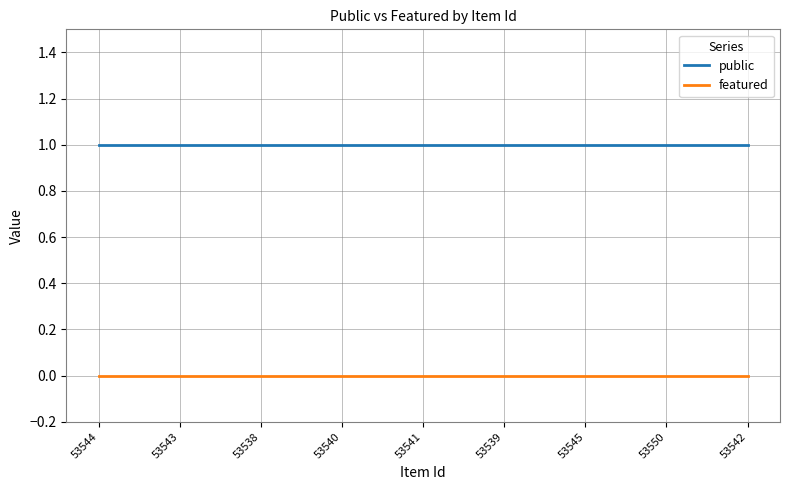

True or false: featured and public intersect in this chart.

False